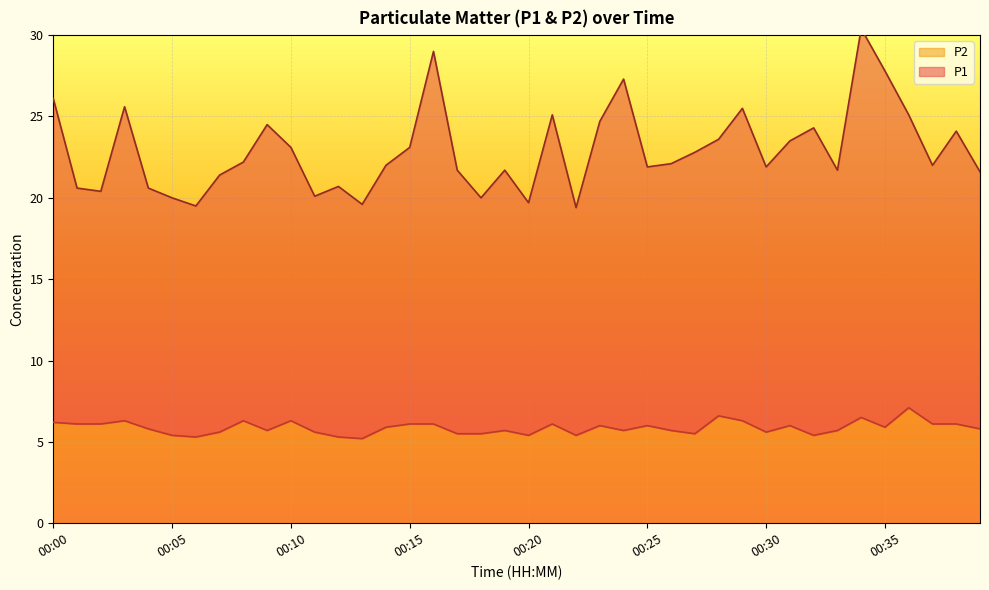

What is the maximum value shown in the chart?

30.4